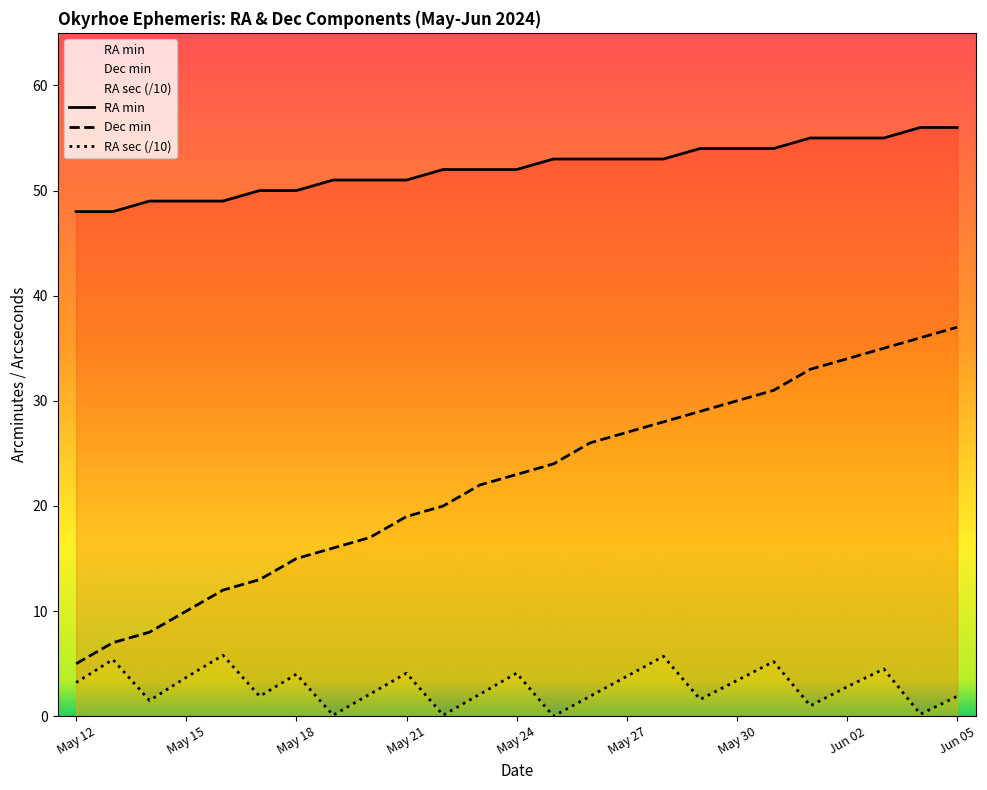

The Dec min series shows 27.0 at May 27. True or false?

True